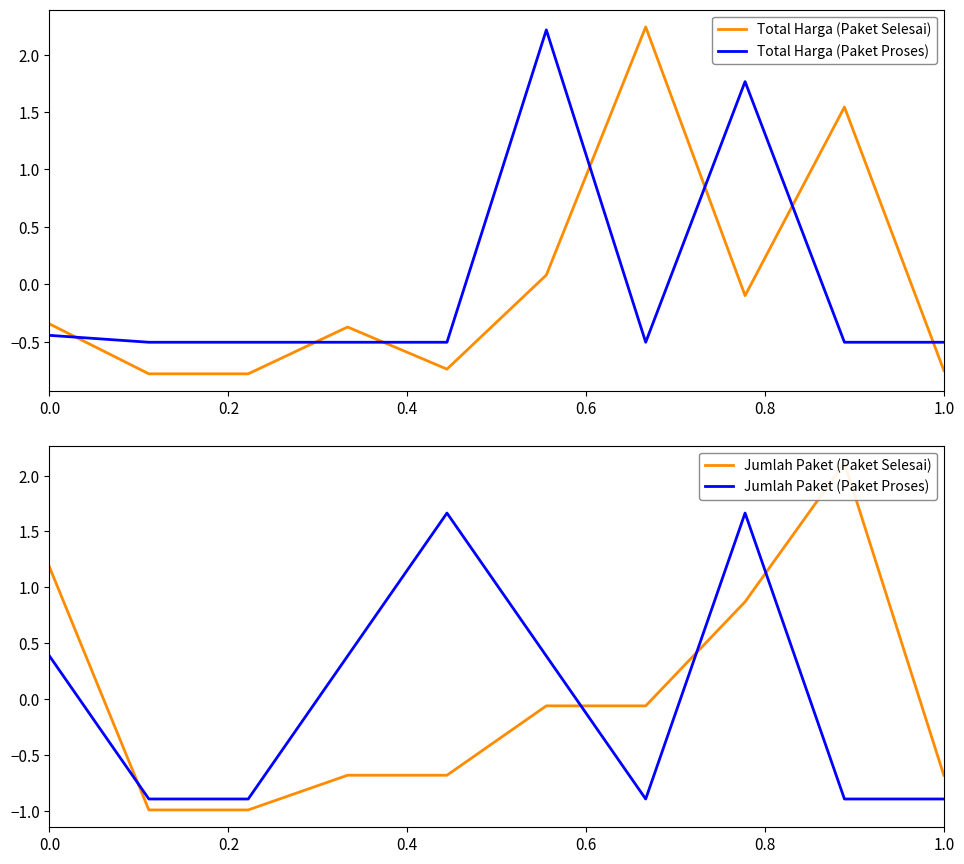

True or false: Total Harga (Paket Proses) and Total Harga (Paket Selesai) cross at least once.

True